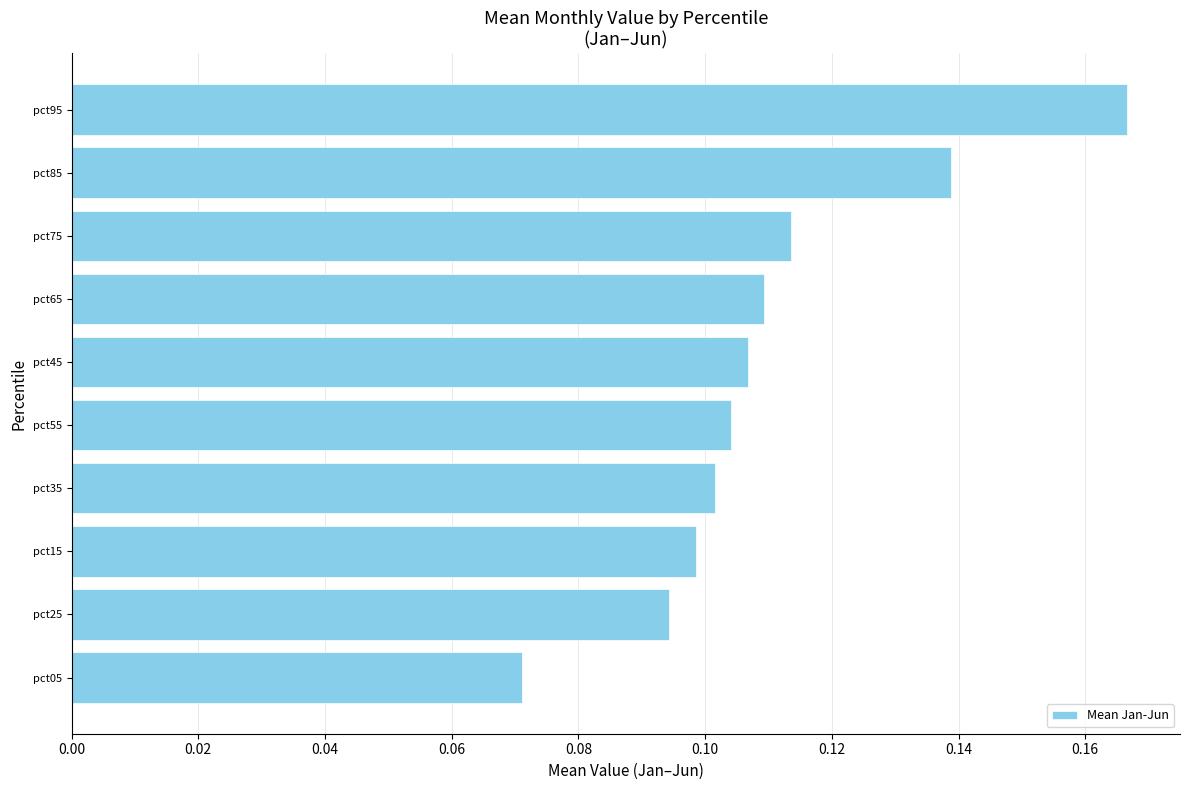

Count the values in the range 0 to 1.

10